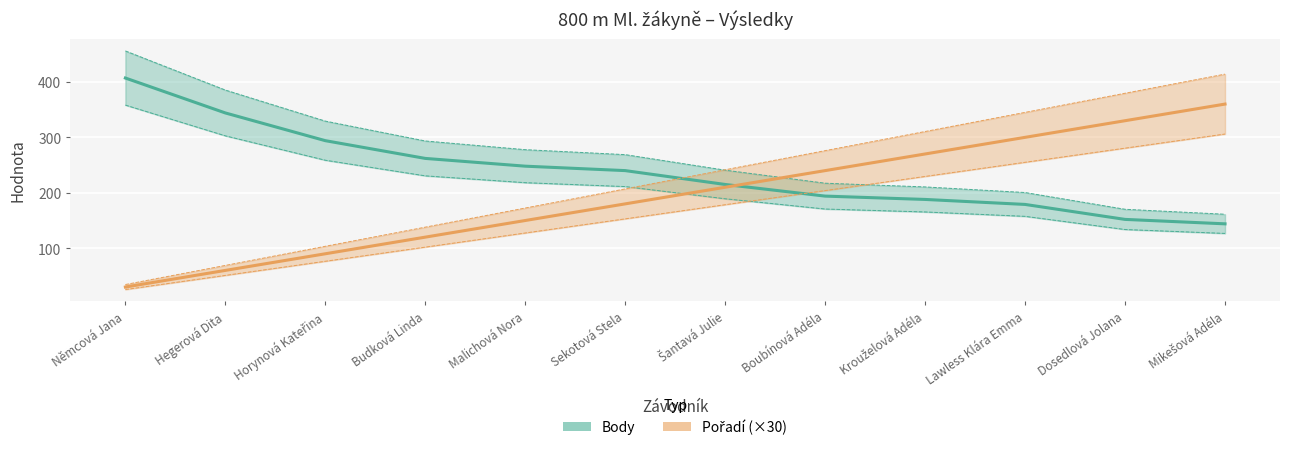

How many data points does each series have?

12